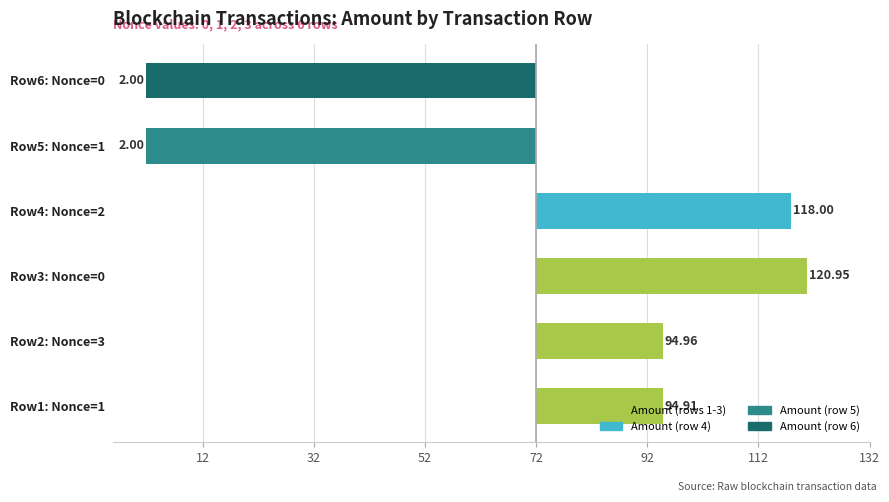

Are the bars horizontal?

Yes